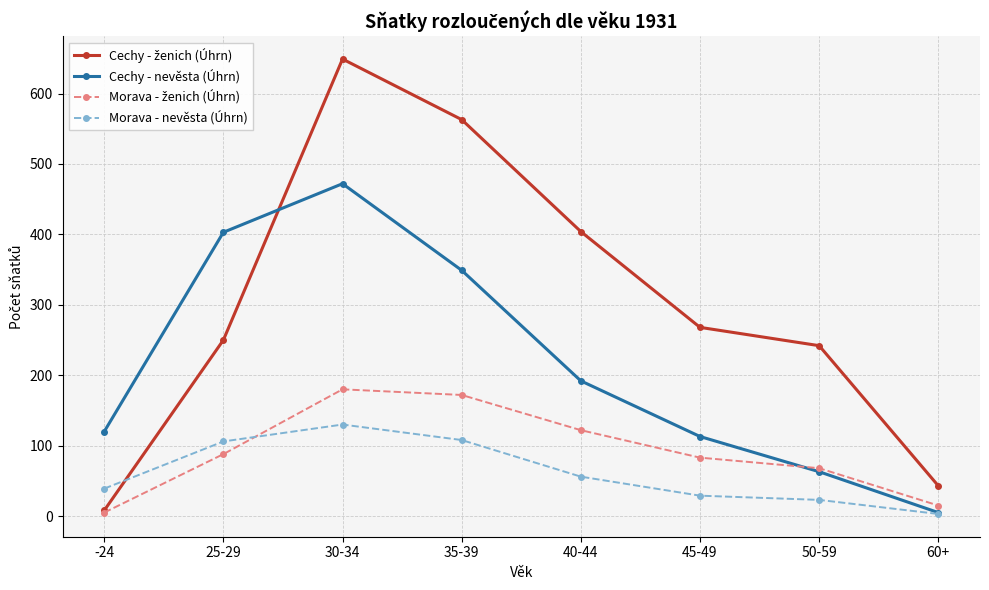

The Morava - nevěsta (Úhrn) series shows 29 at 45-49. True or false?

True